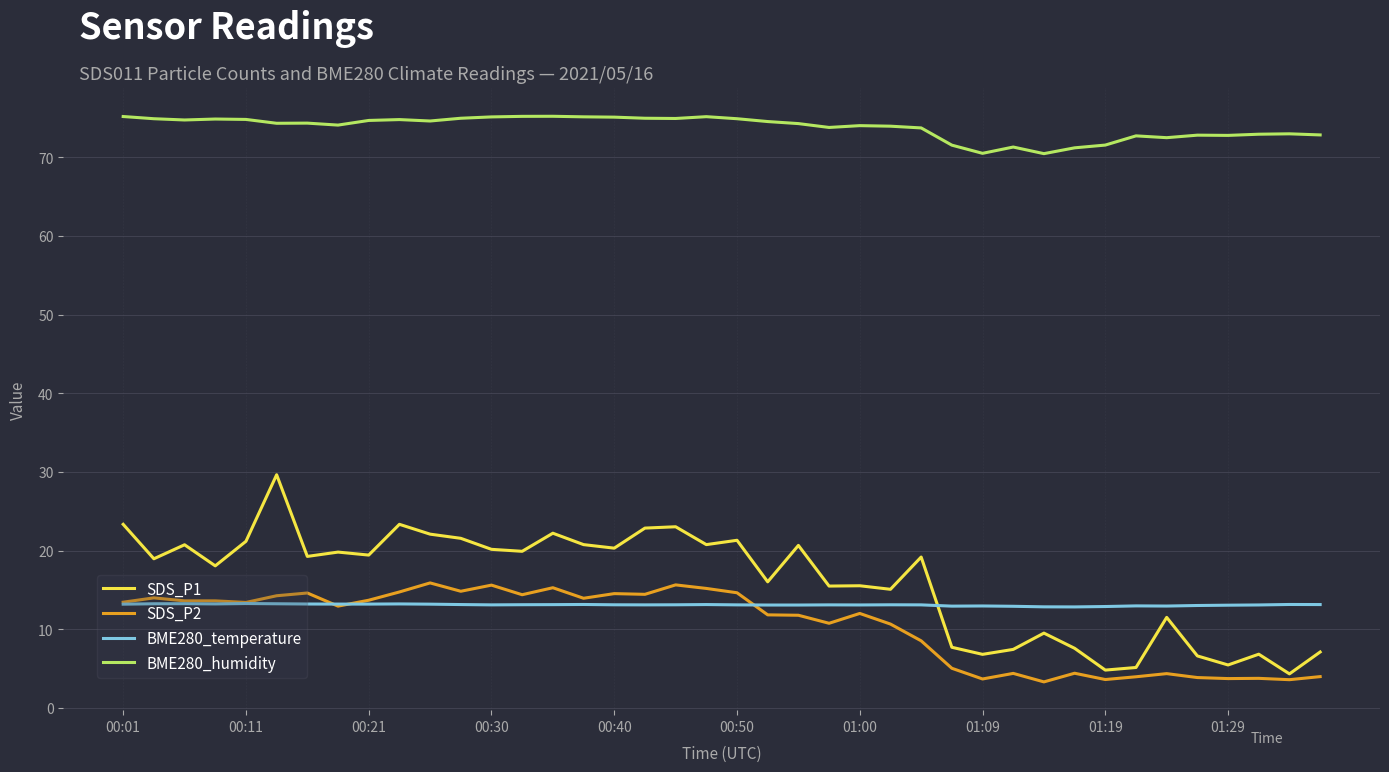

Which series has the largest total across all categories?

BME280_humidity